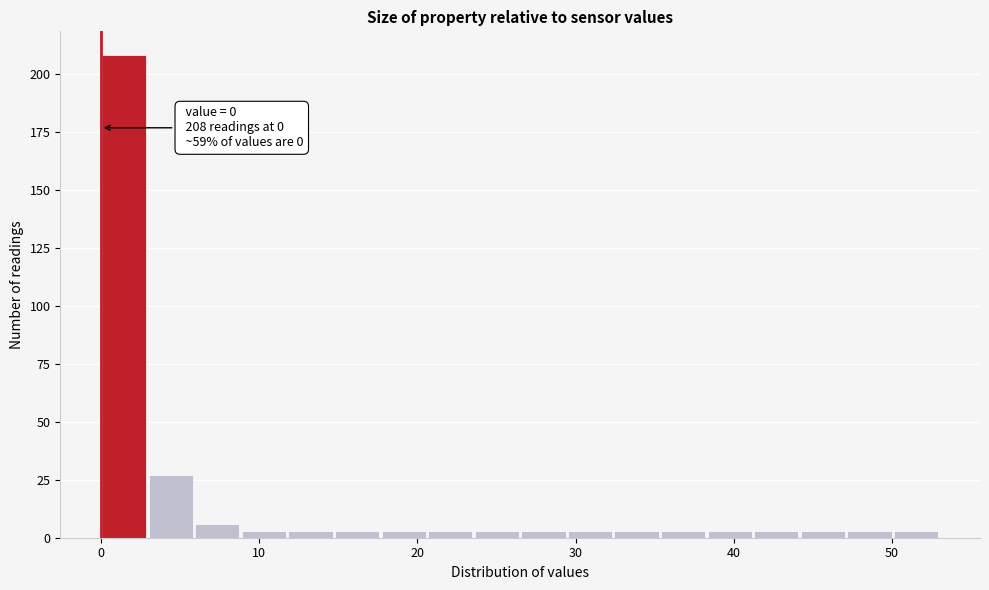

Around what value on the x-axis is the tallest bar? Give the approximate position of its centre, as read against the axis.

1